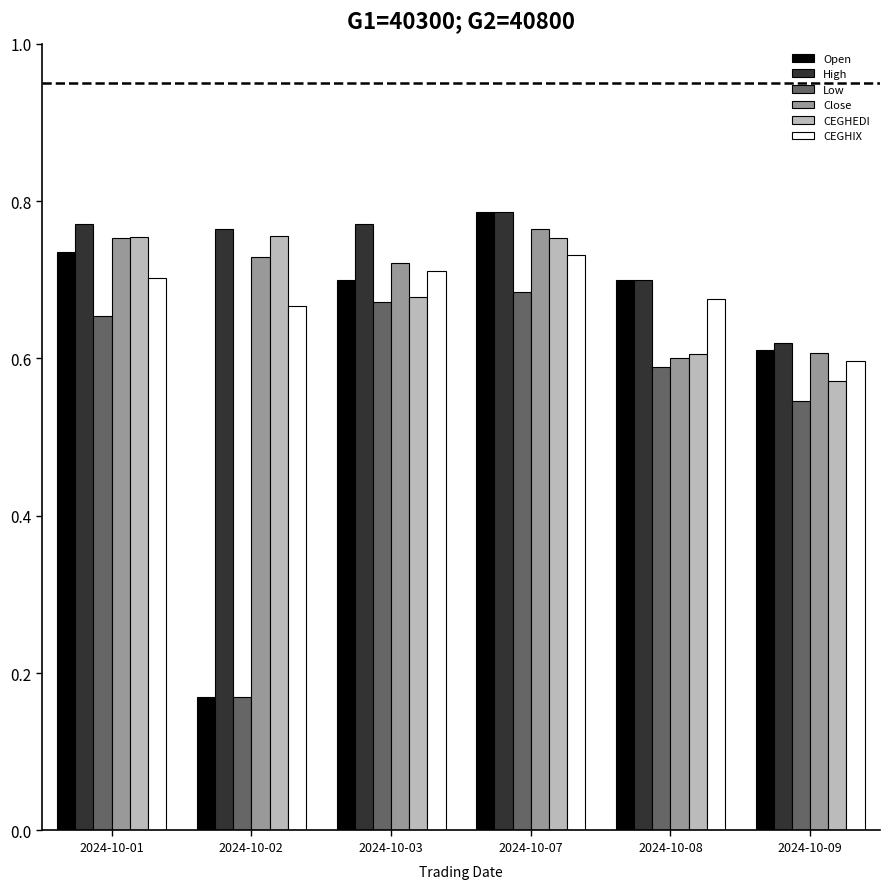

Which category has the lowest value across all series?

2024-10-02